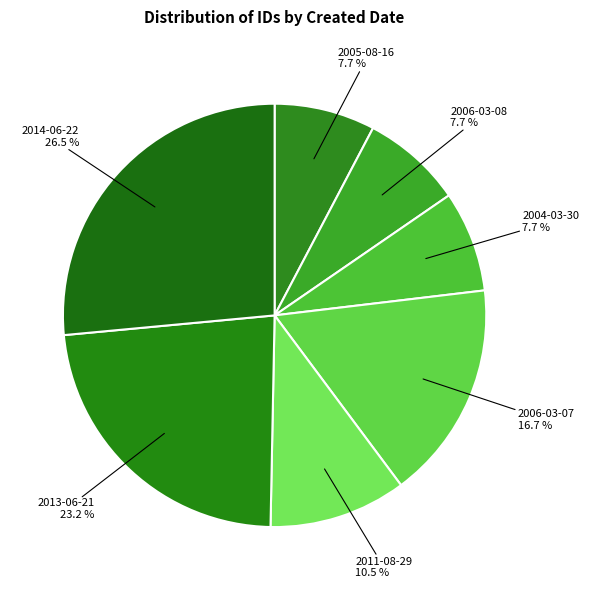

Count the number of slices in the pie.

7